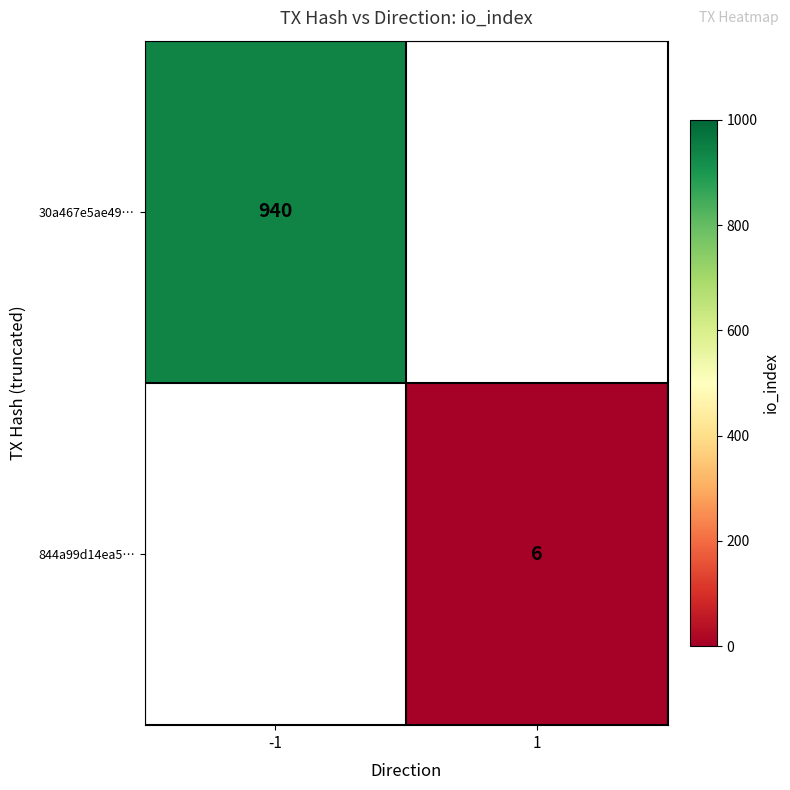

The value of 844a99d14ea5… at 1 is 6. True or false?

True